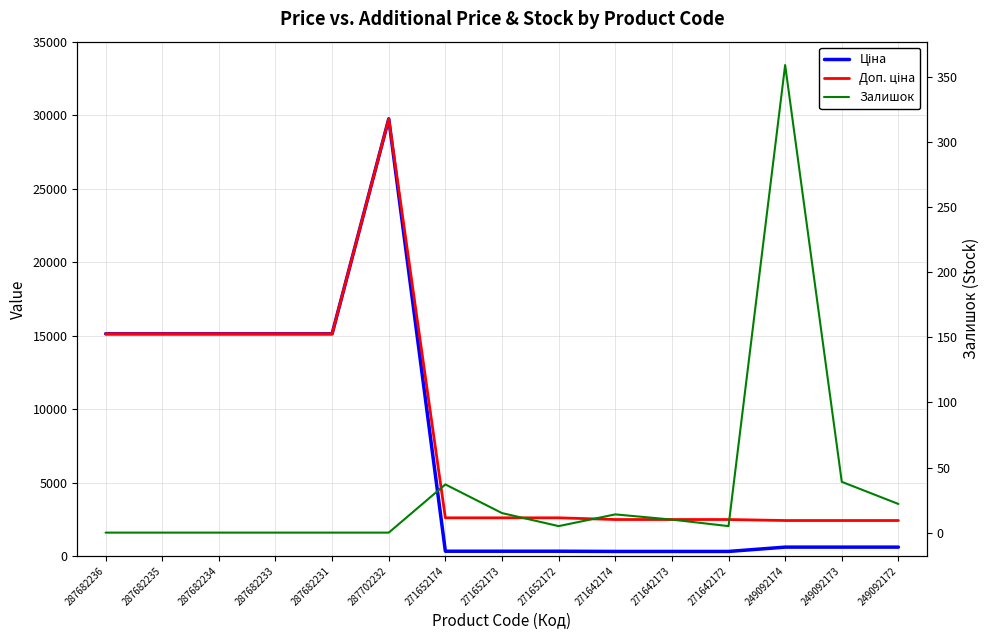

At how many categories does at least one series exceed 20981?

1